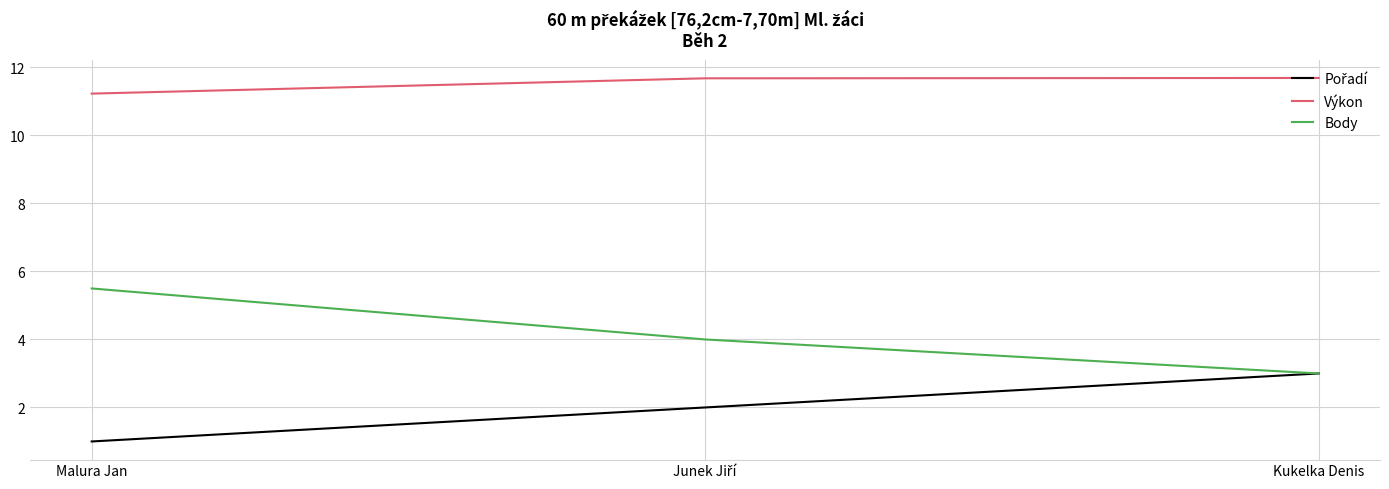

What is the sum of all Body values?

12.5